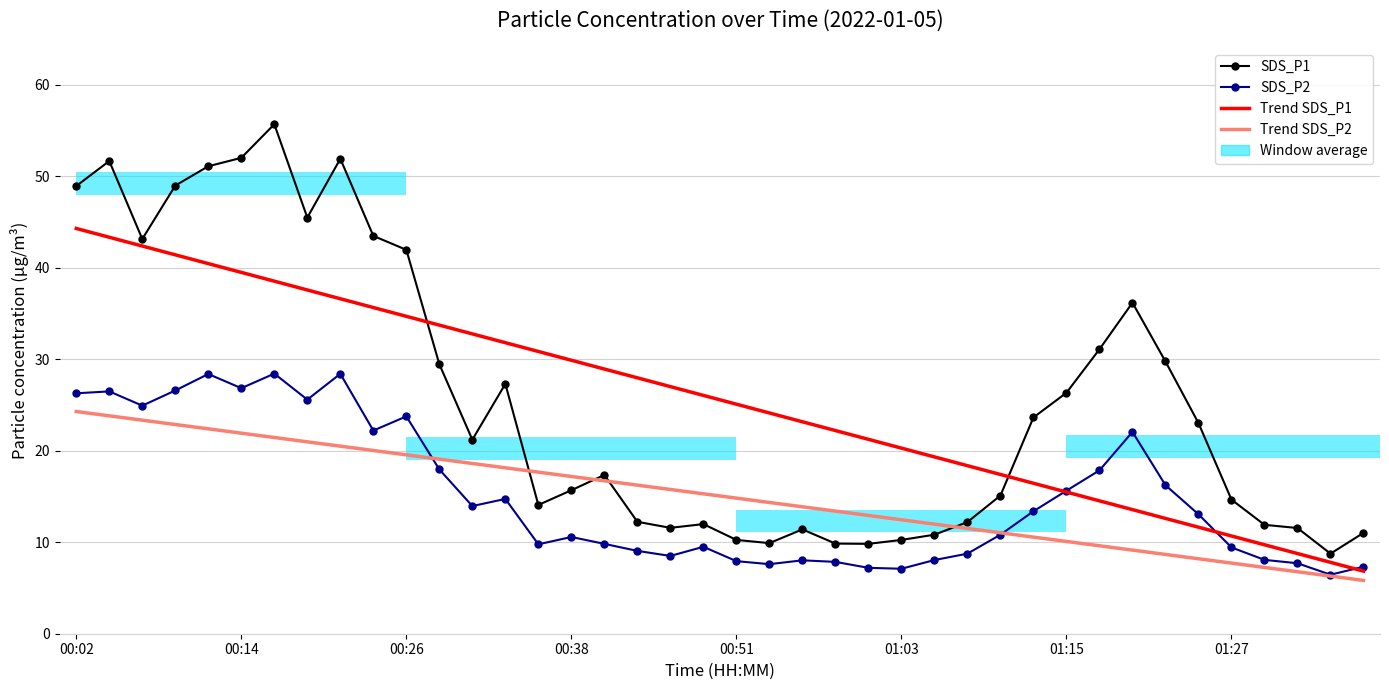

Which has a higher value, 32 or 22?

32